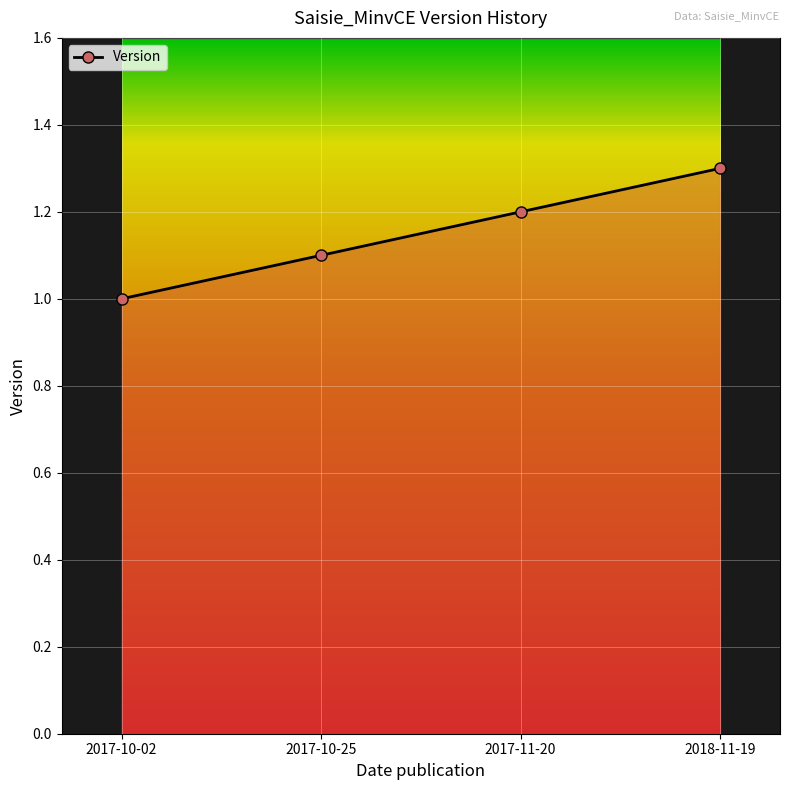

What is the ratio of the value at 2017-10-02 to the value at 2018-11-19?

0.8